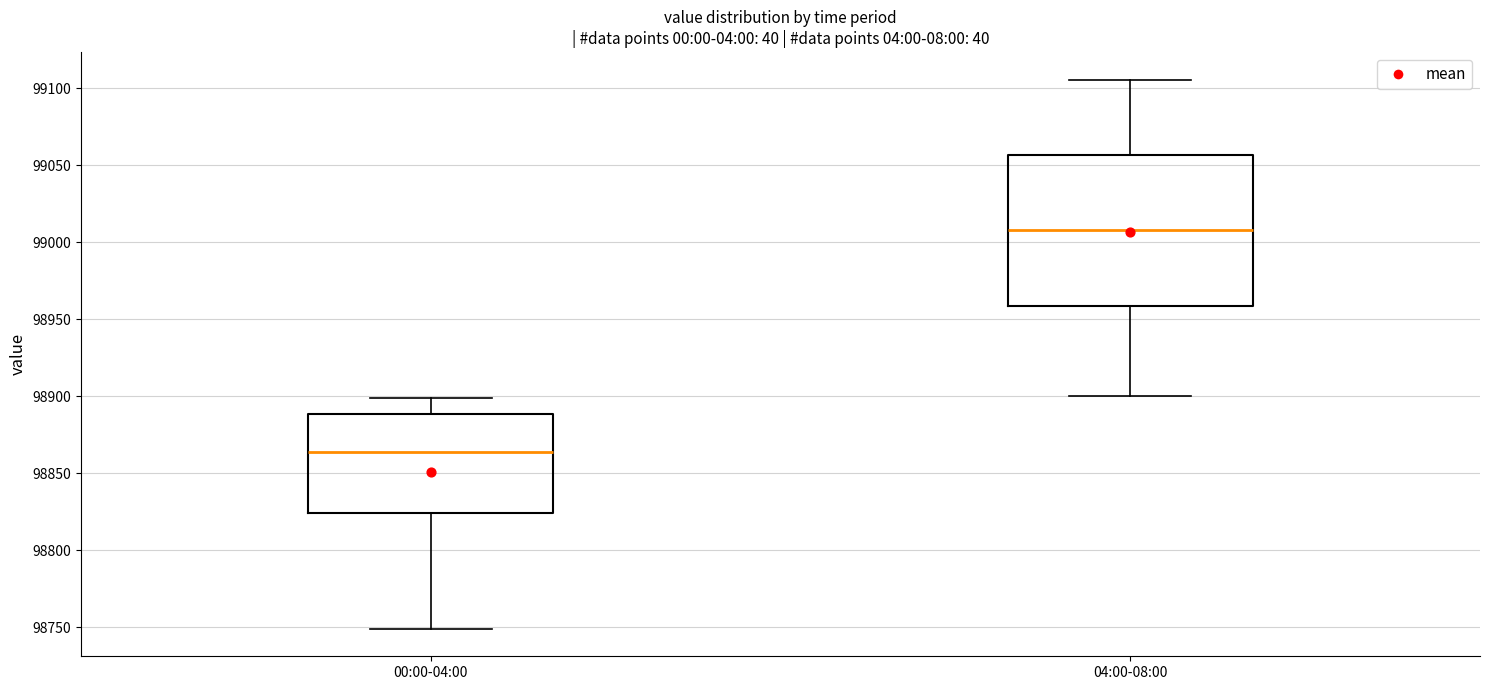

Which box's median line is the lowest?

00:00-04:00